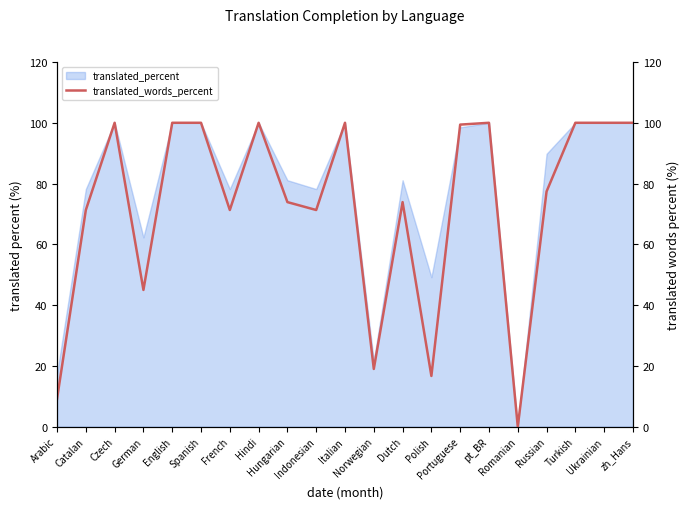

Which label corresponds to the smallest value in the chart?

Romanian